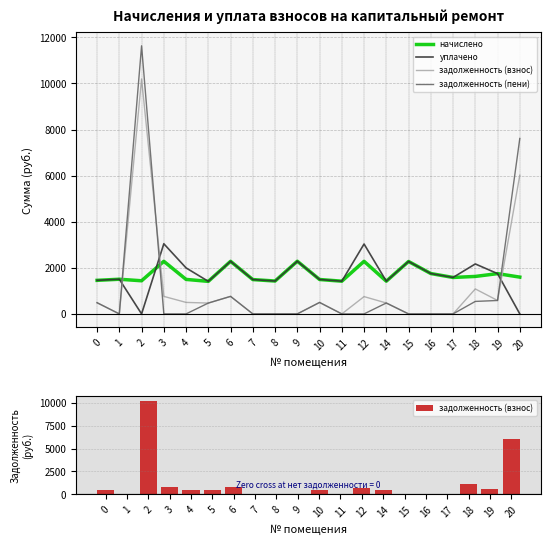

Is the value of задолженность (взнос) at 4 greater than the value of задолженность (пени) at 15?

Yes